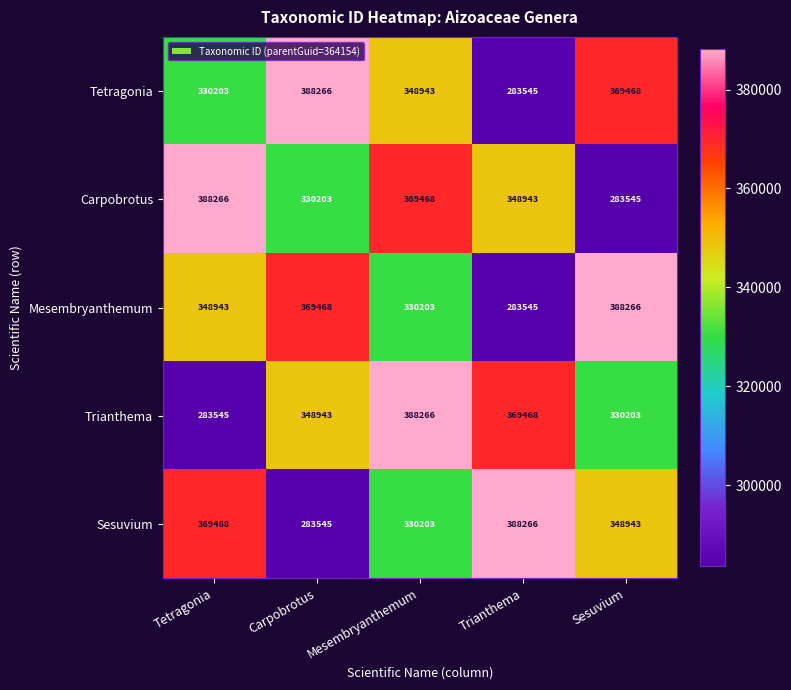

What is the average value of the Trianthema series?

344085